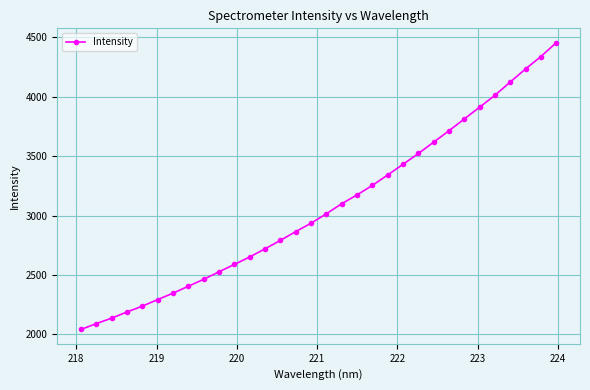

Is this an area chart (filled region under the line)?

No